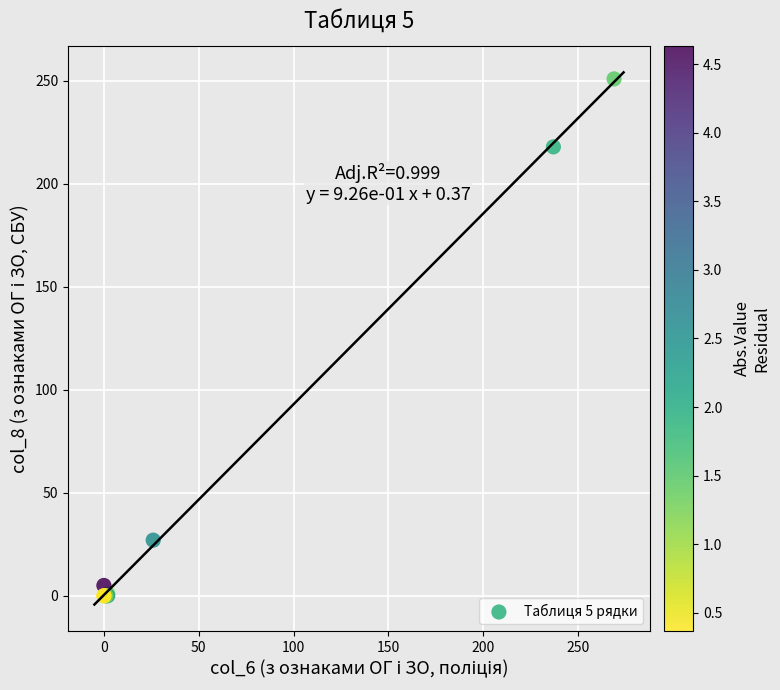

What Y value in the scatter plot is closest to 125?

218